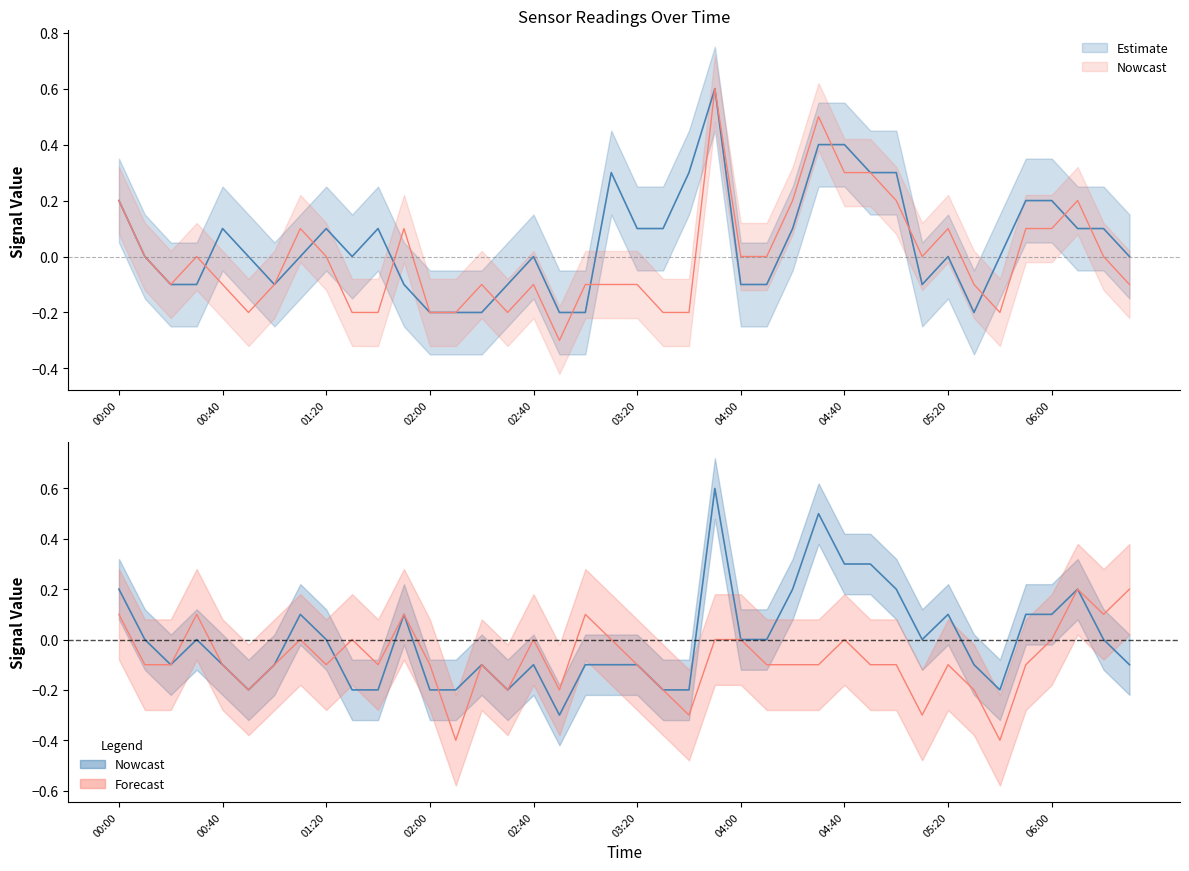

How many values in the Nowcast series exceed 0?

13